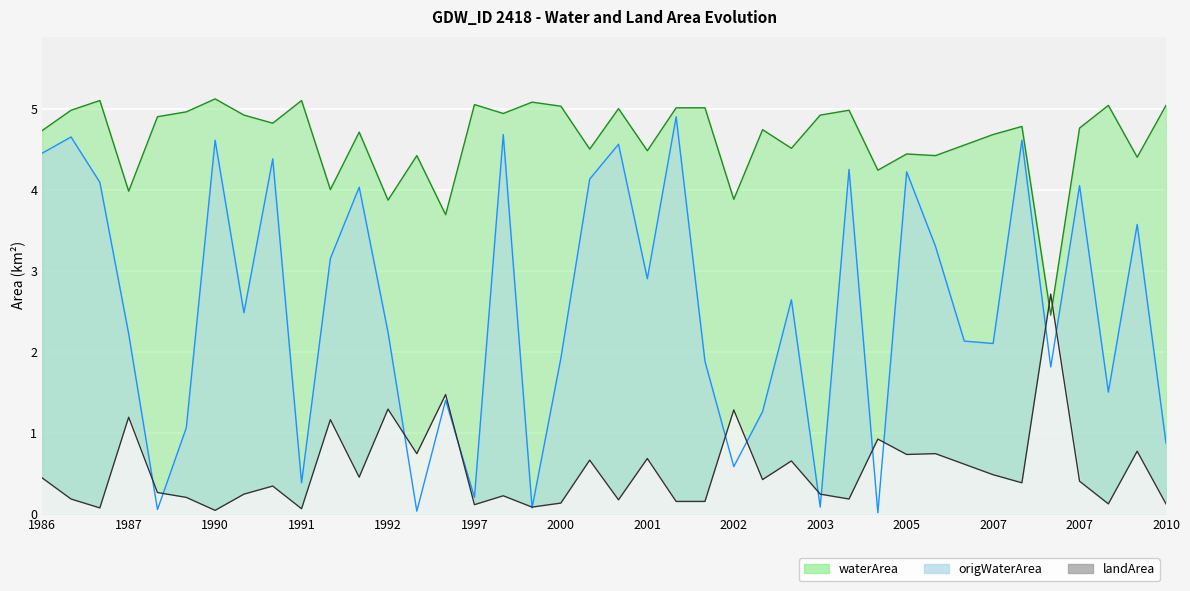

Is the value of landArea at 2007_08 greater than the value of waterArea at 2007_07?

No